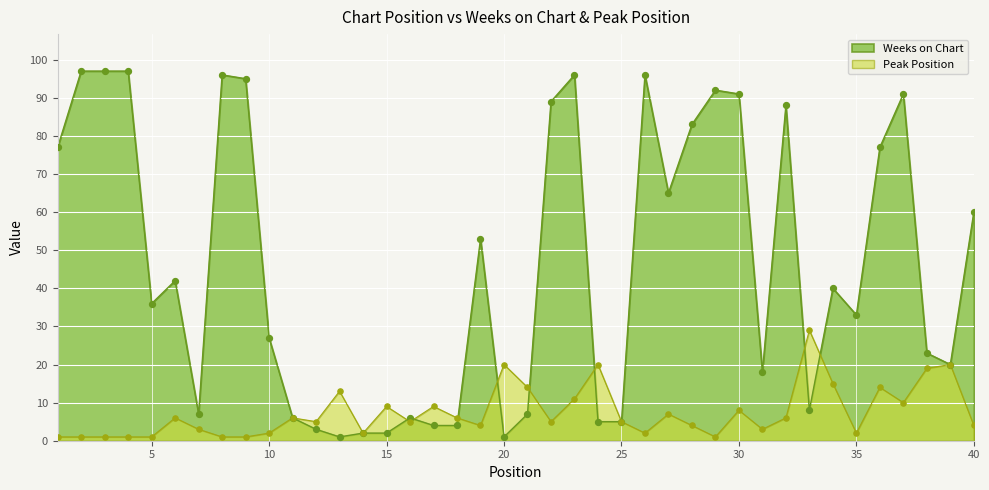

Which series has the largest total across all categories?

Weeks on Chart